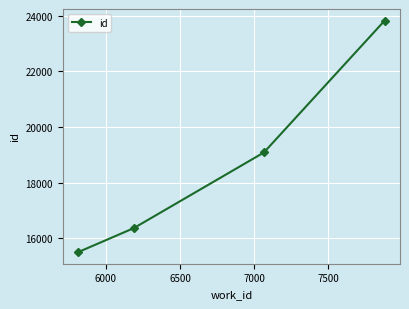

Count the values in the range 16366 to 23831.

3